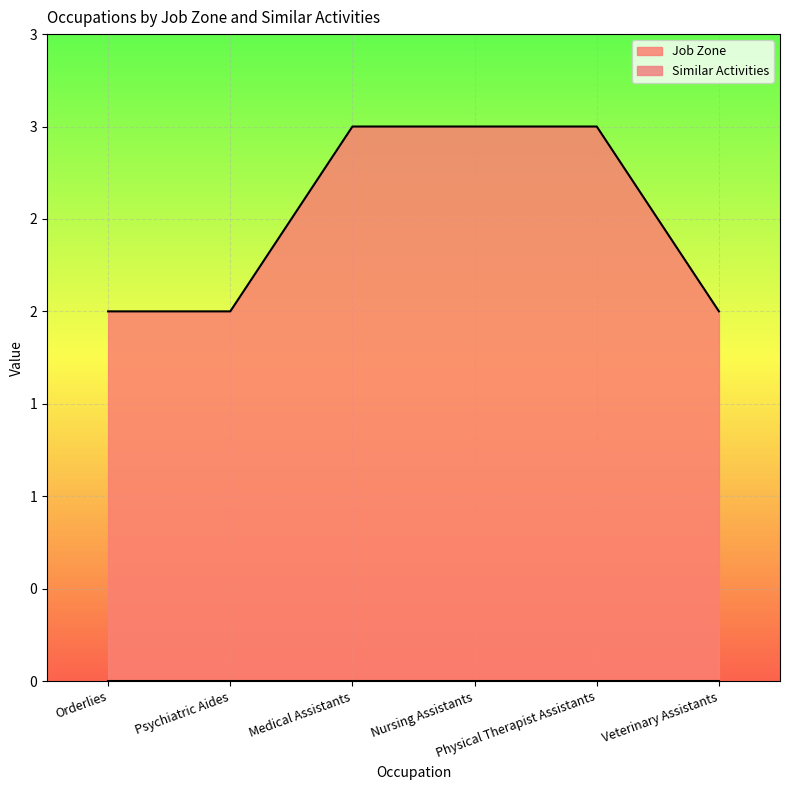

List the labels in order of value, smallest first.

Orderlies, Psychiatric Aides, Veterinary Assistants, Medical Assistants, Nursing Assistants, Physical Therapist Assistants